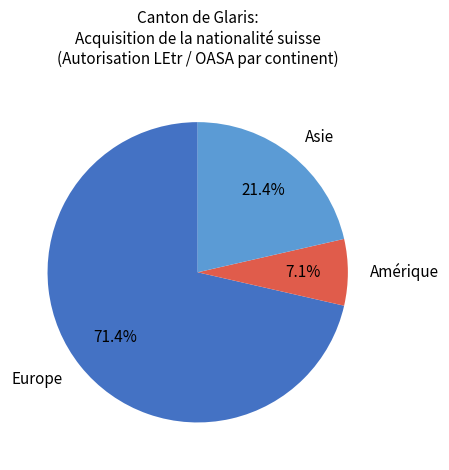

Between Europe and Amérique, which is larger?

Europe